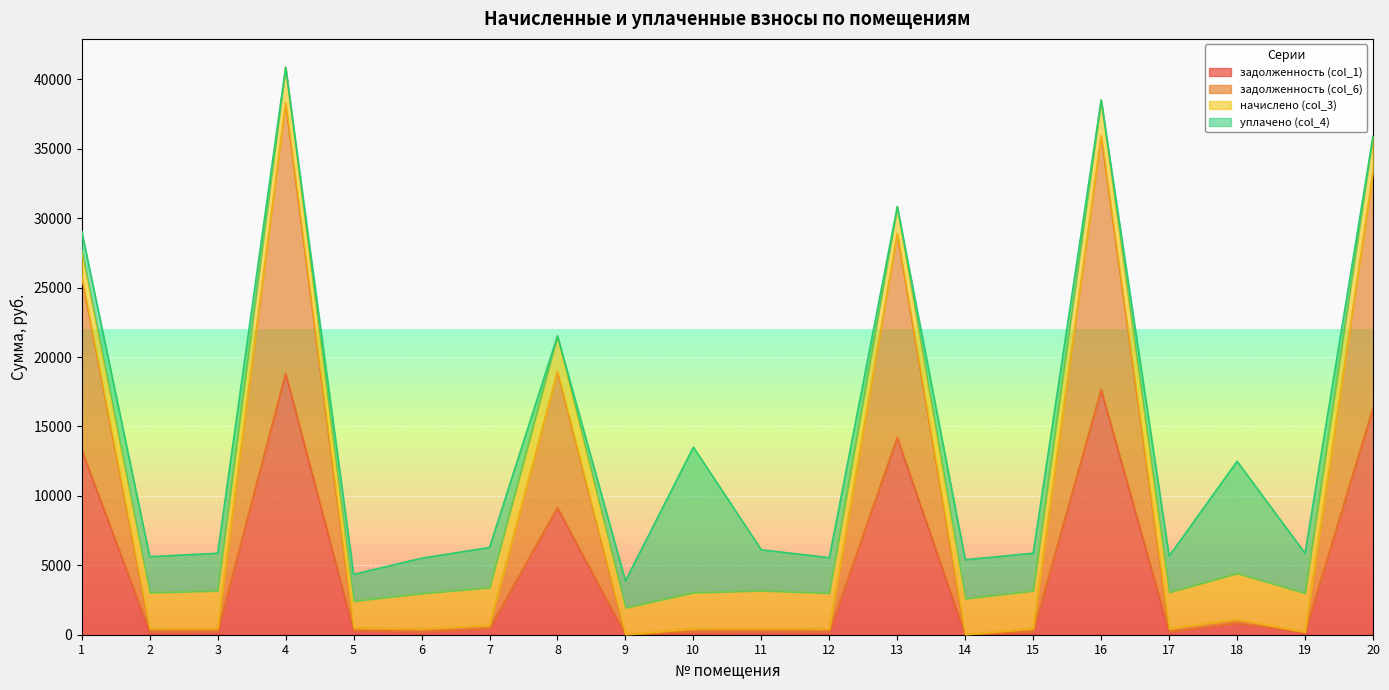

Does the chart display data point markers on the line(s)?

No